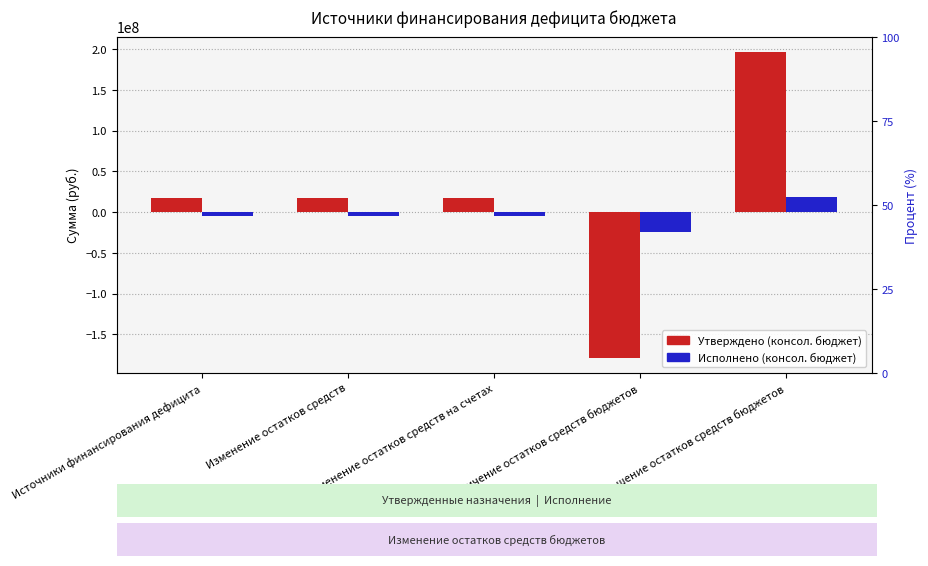

Where is Исполнено (консол. бюджет) nearest to the value -2586726?

Источники финансирования дефицита